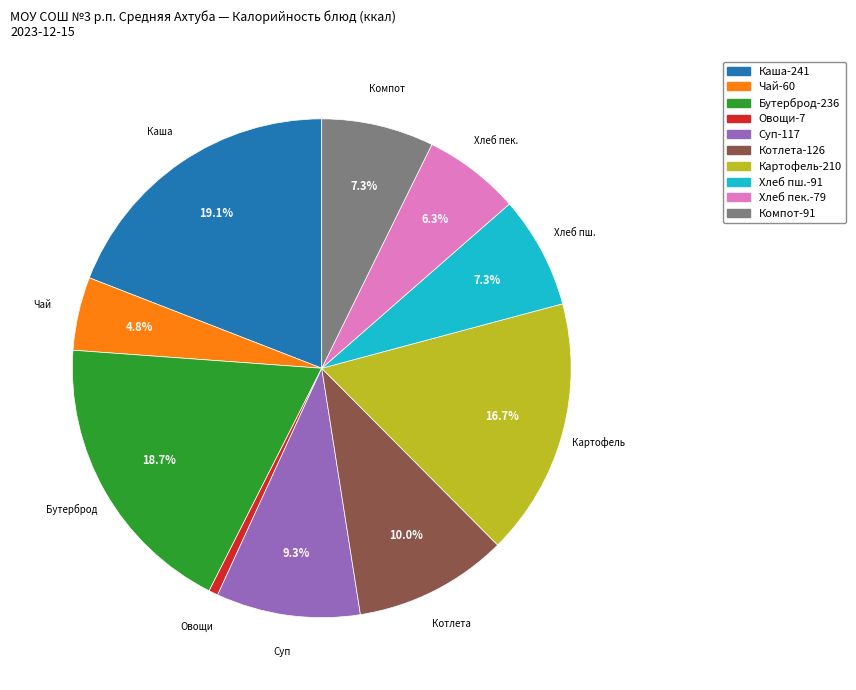

Does any single category account for the majority?

No